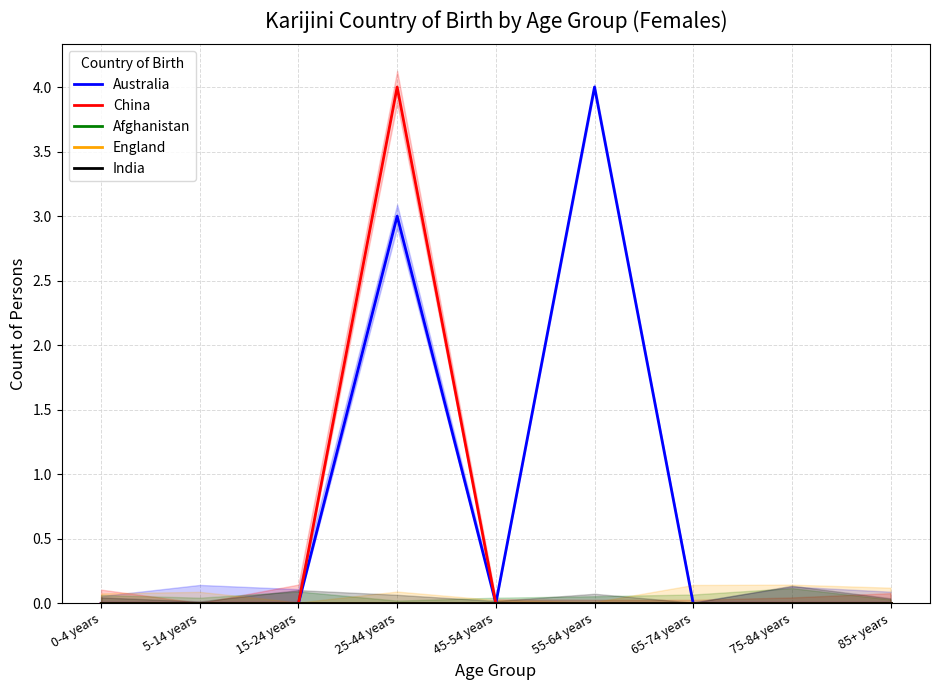

At which category is the sum across all series the highest?

25-44 years